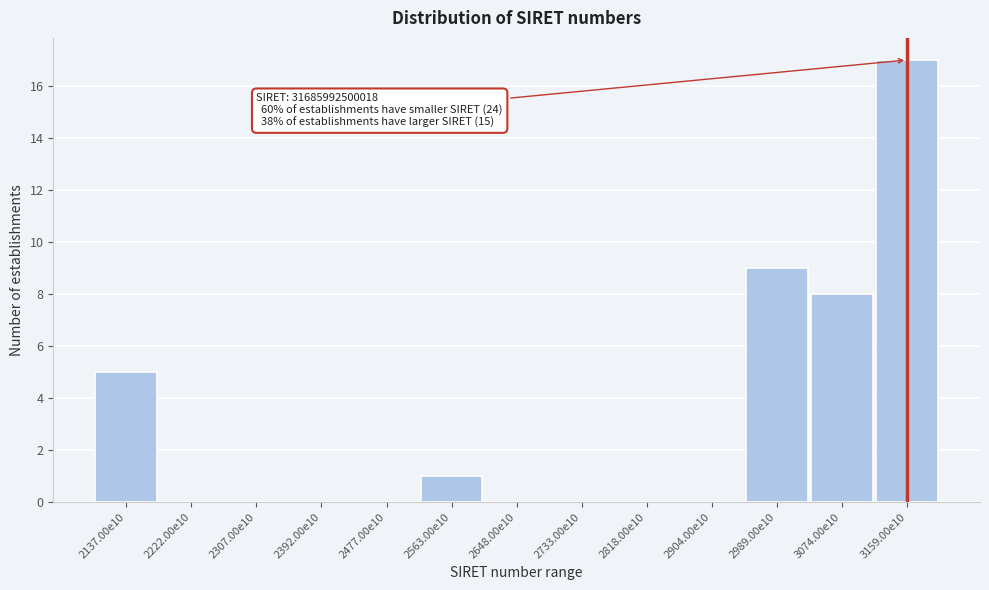

Reading left to right, extract all data points from this chart.

2137.00e10=5	2222.00e10=0	2307.00e10=0	2392.00e10=0	2477.00e10=0	2563.00e10=1	2648.00e10=0	2733.00e10=0	2818.00e10=0	2904.00e10=0	2989.00e10=9	3074.00e10=8	3159.00e10=17